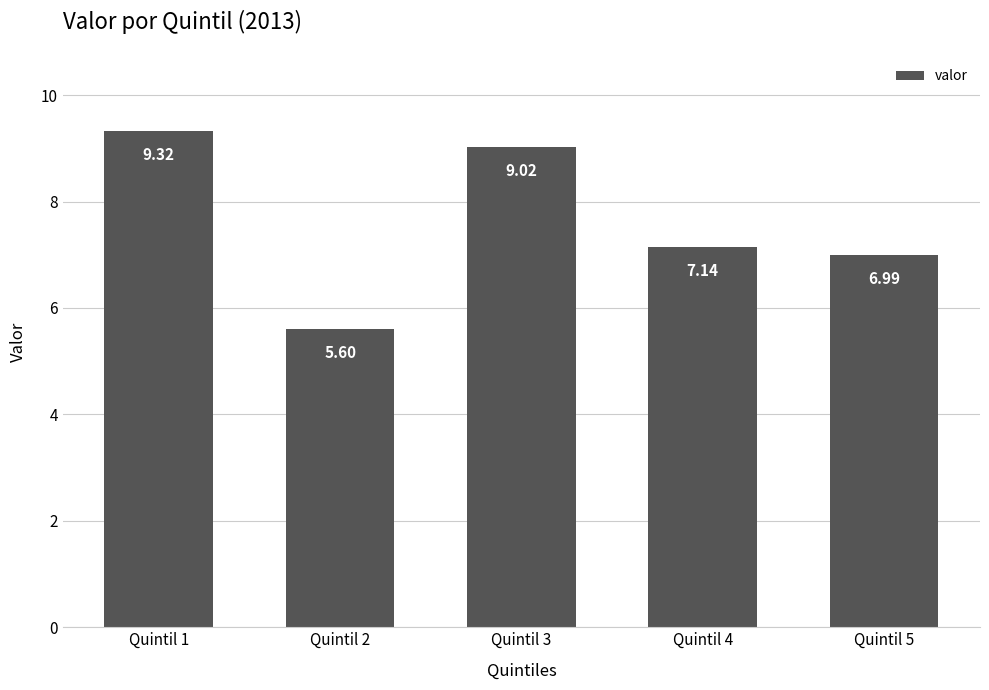

What is the value of the 5th bar from the left?

7.0